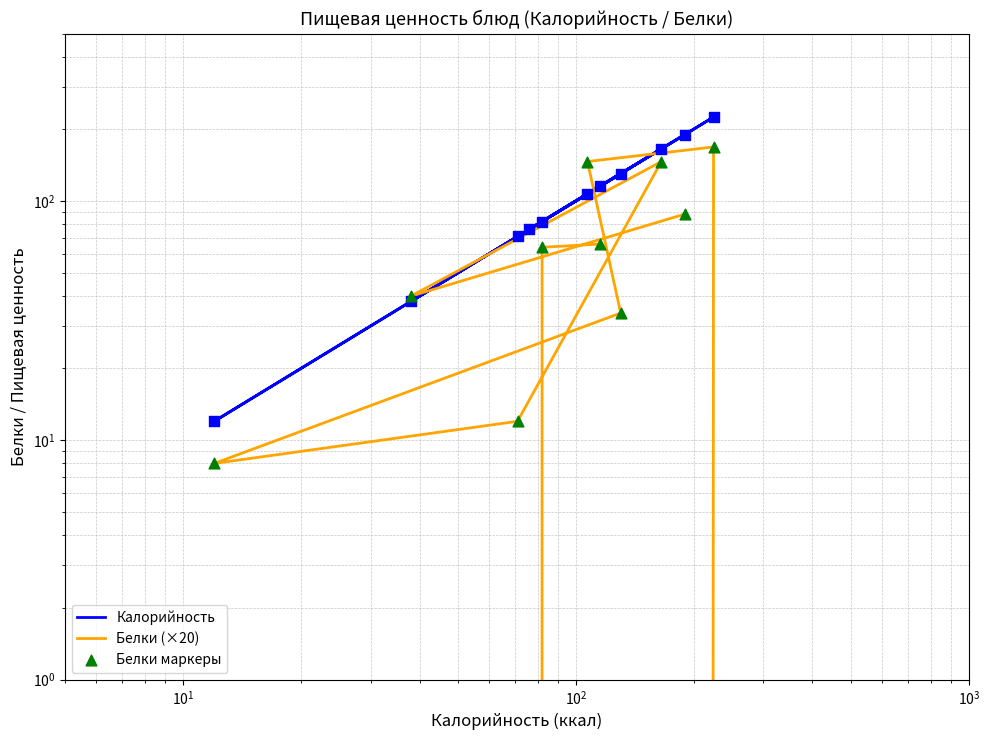

Which series reaches the minimum Y coordinate?

Белки (×20)